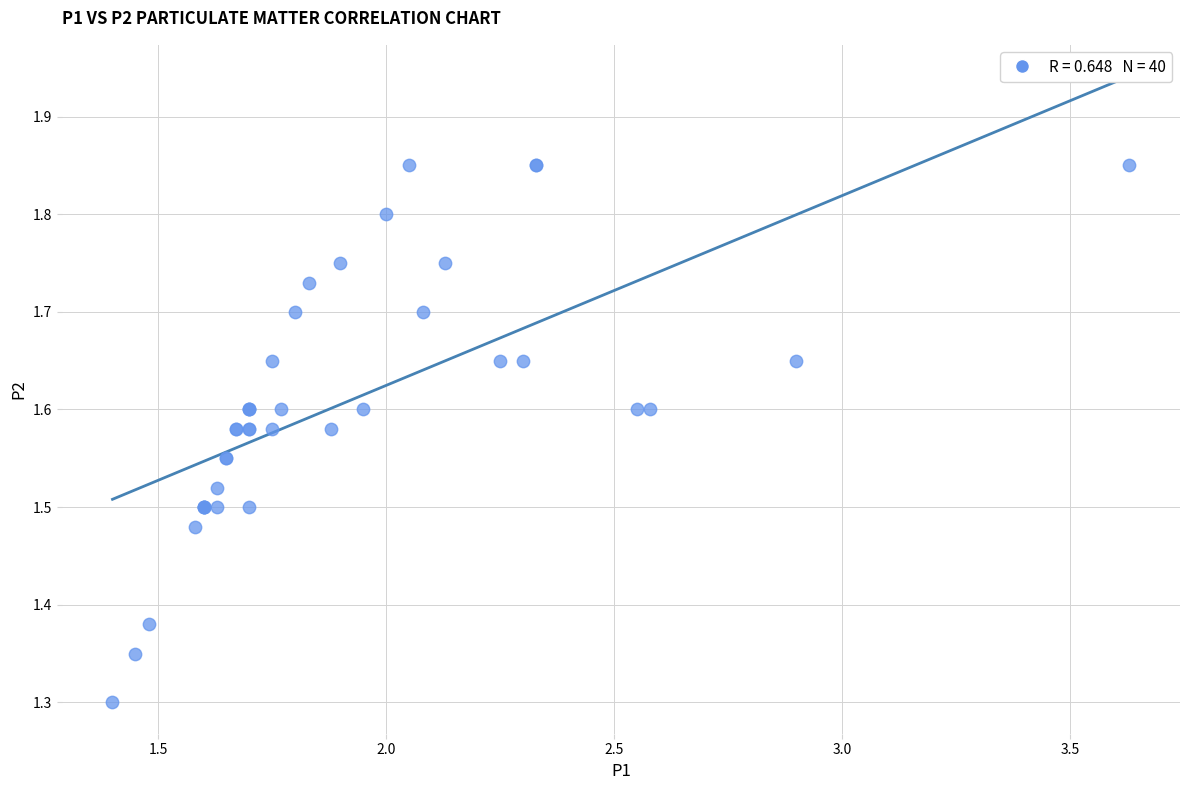

What Y value in the scatter plot is closest to 1?

1.3